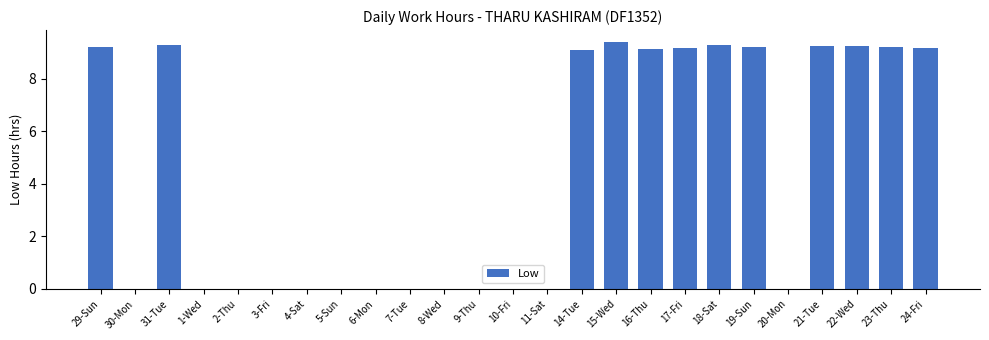

What is the ratio of the value at 18-Sat to the value at 14-Tue?

1.0